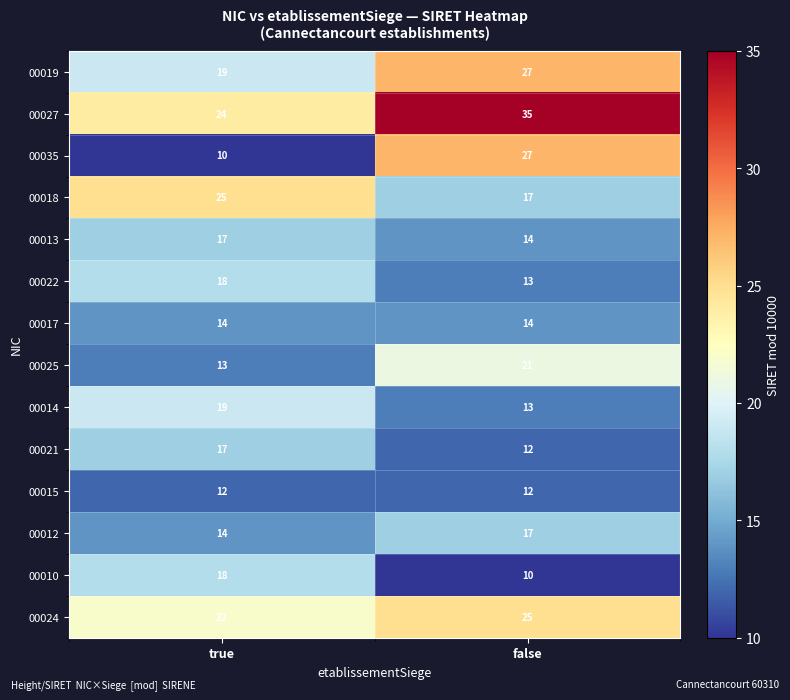

Count the number of data series in this chart.

14